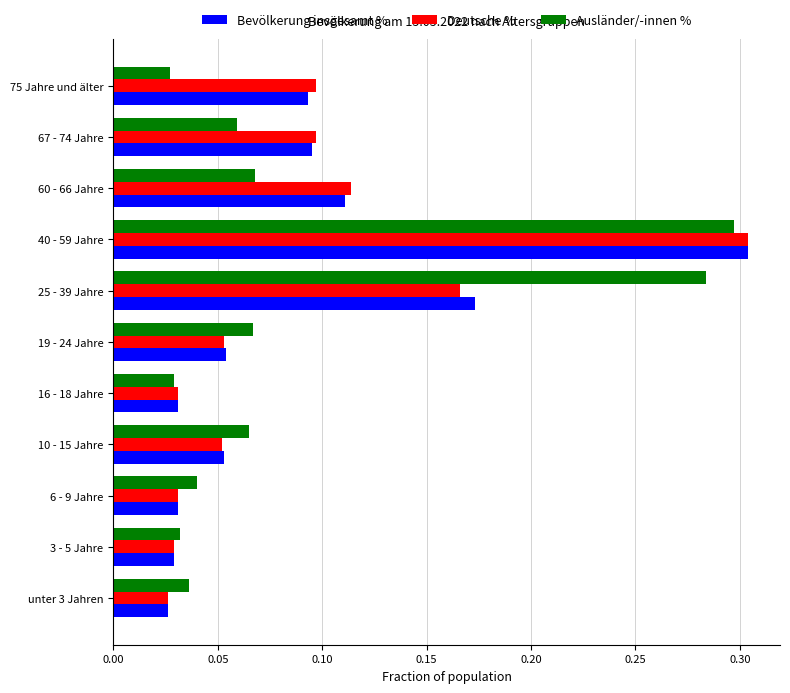

At which category is the sum across all series the highest?

40 - 59 Jahre